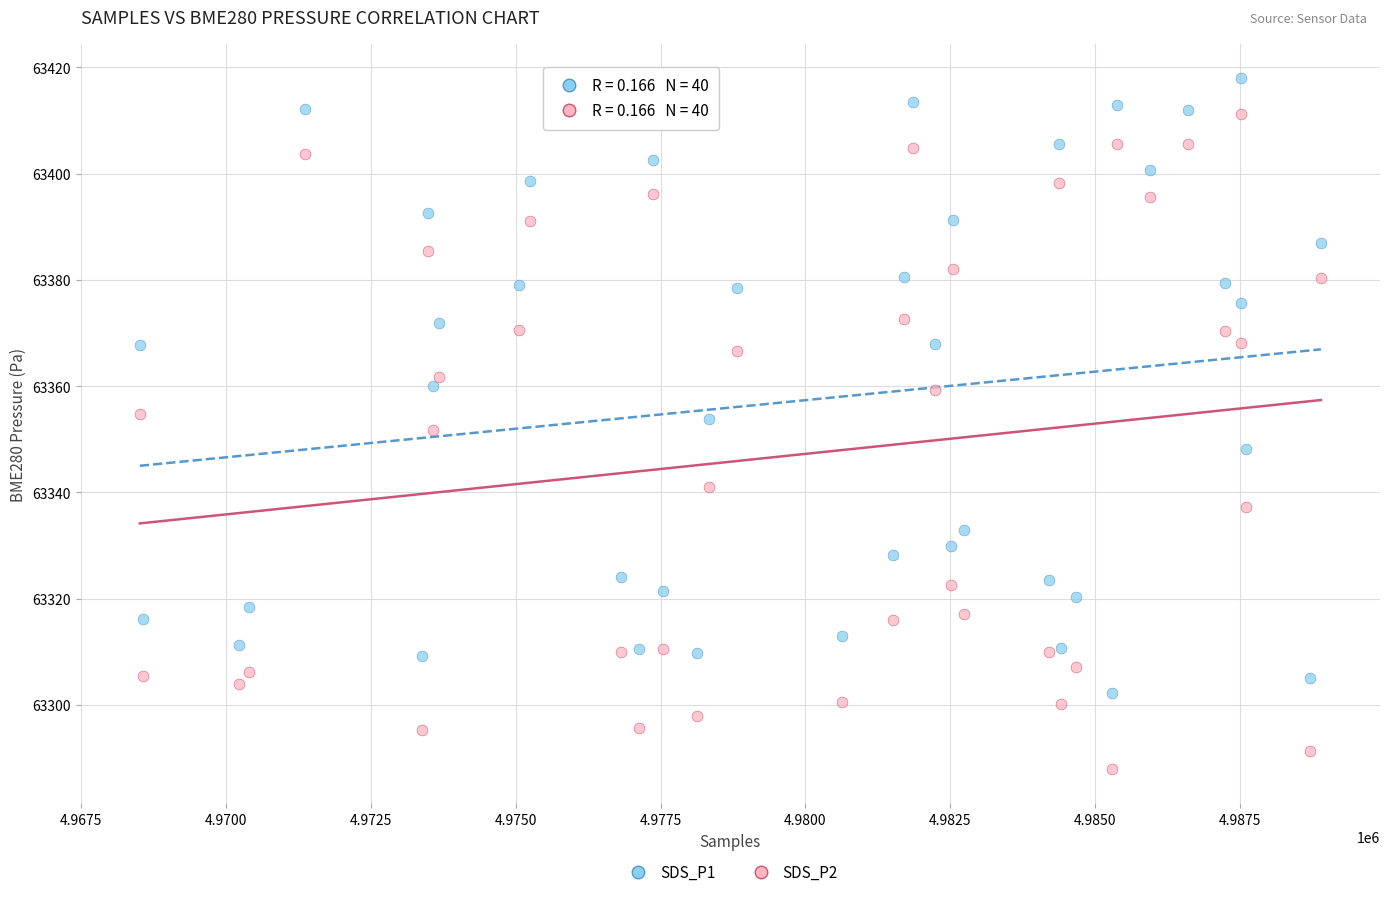

Which series contains the lowest Y value?

SDS_P2